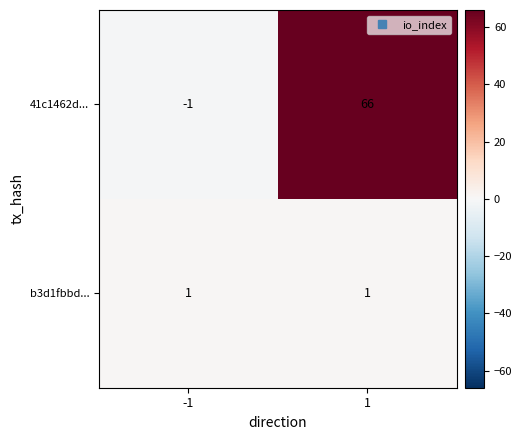

Rank the series by their maximum value, from lowest to highest.

b3d1fbbd..., 41c1462d...